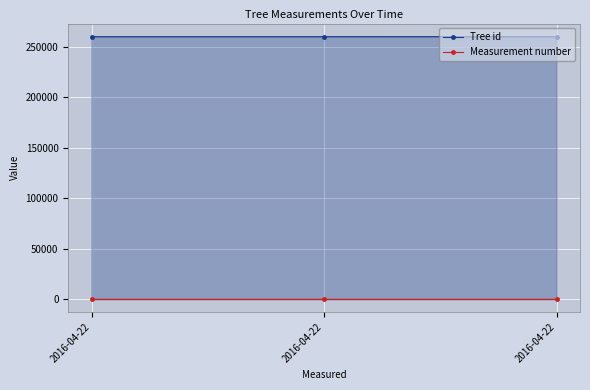

How many data points in Tree id are above 260076?

1